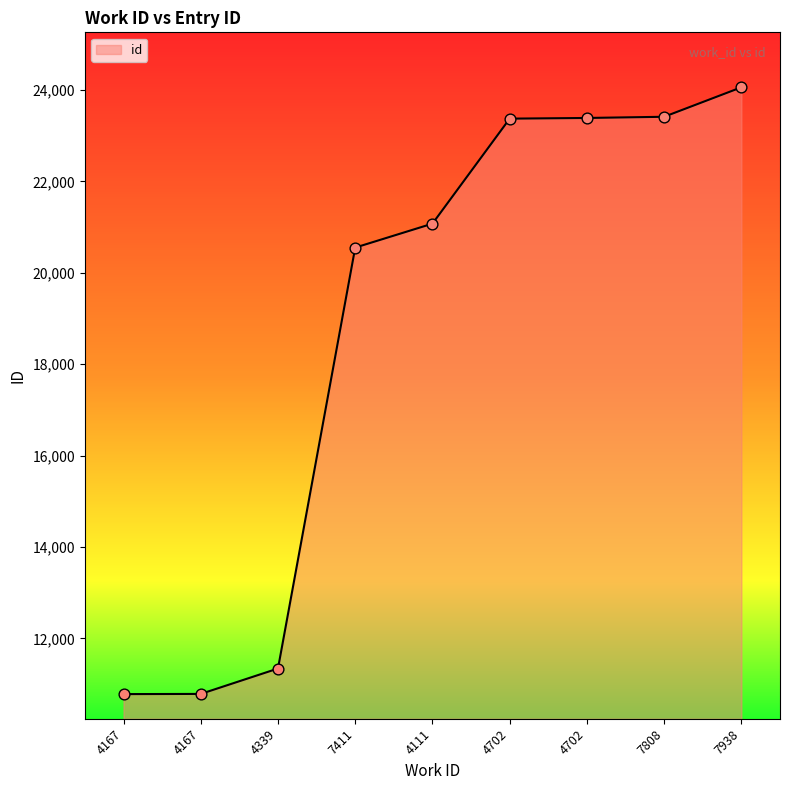

How many lines are shown in the chart?

1